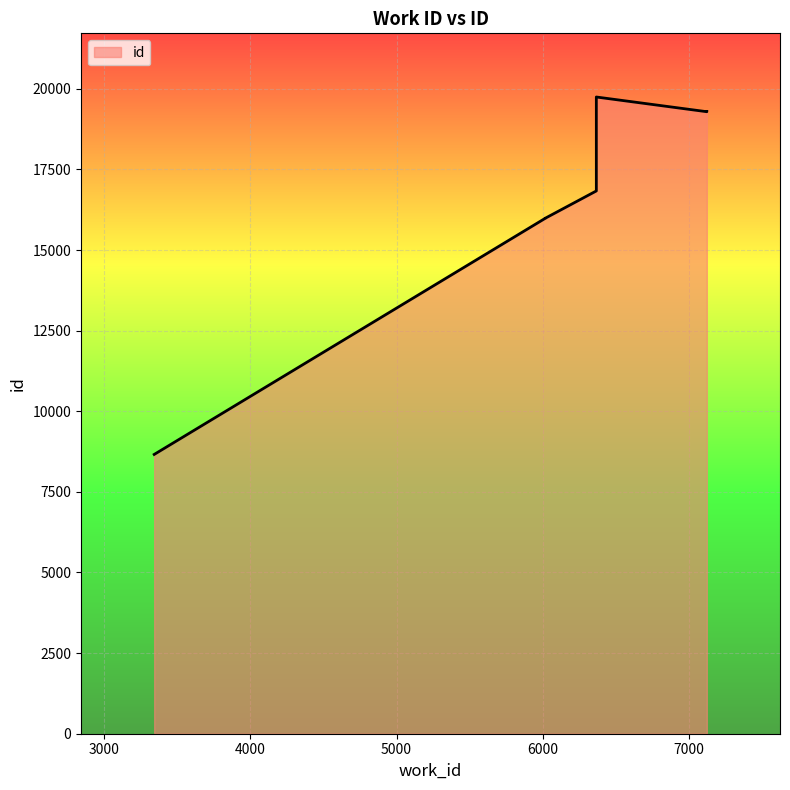

What is the minimum value shown in the chart?

8661